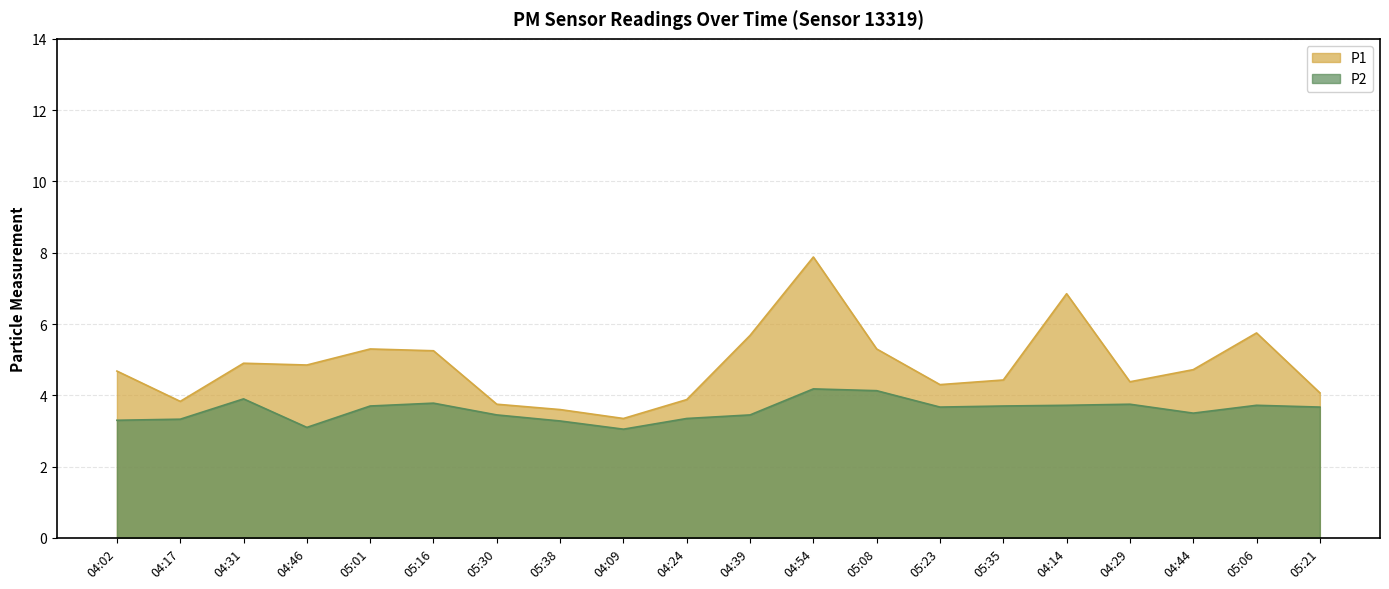

At which label does P1 first exceed 4?

04:02